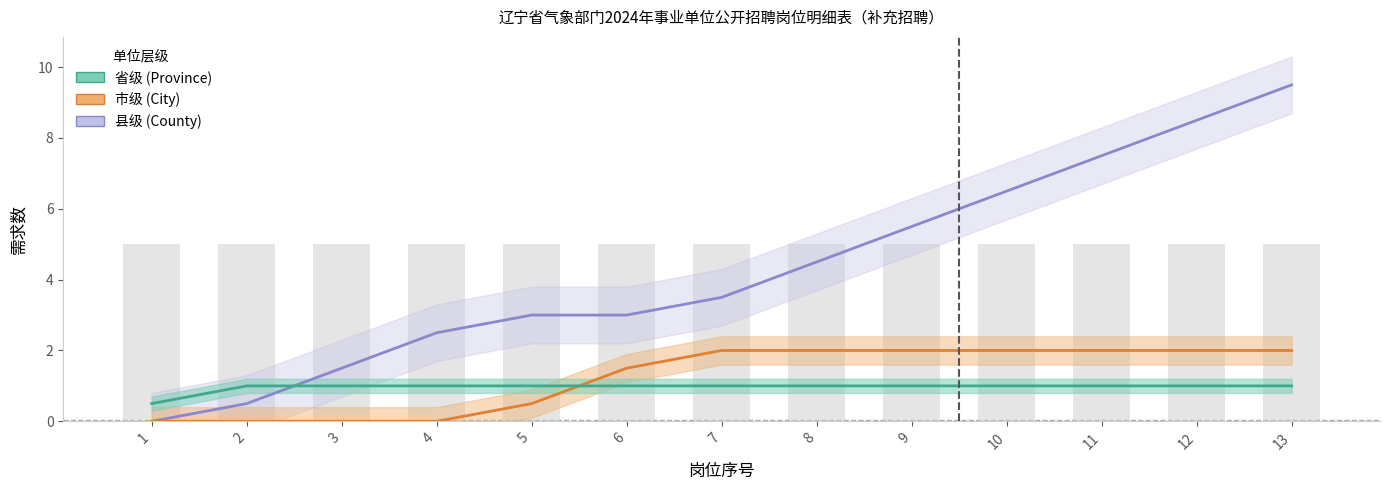

Are the bars grouped side by side (vs. stacked)?

No